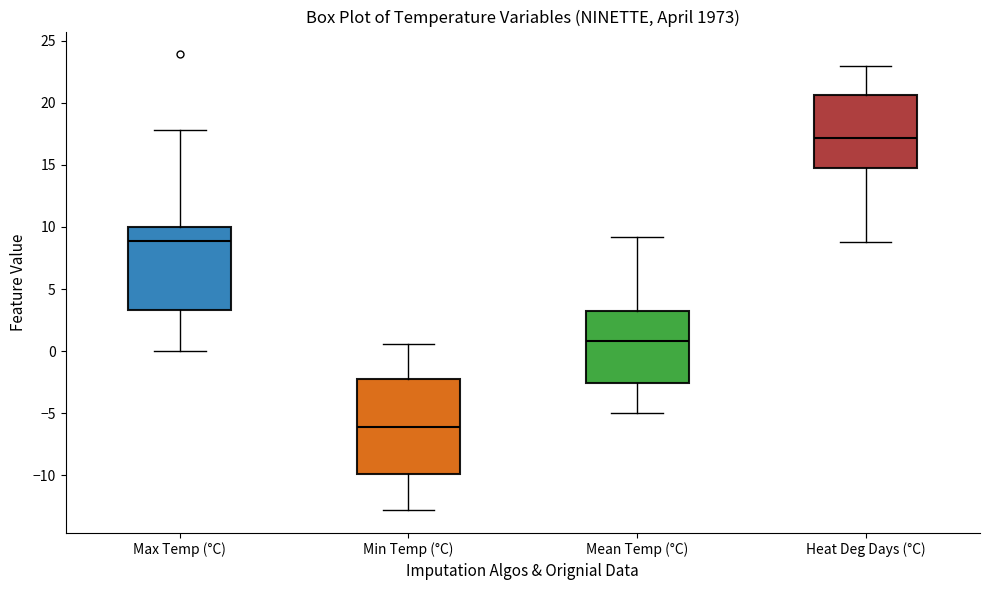

Reading left to right, transcribe this box plot: for each box, give where its median line is, the range the box spans, and where its two whiskers end, as read against the y-axis. The values are not printed on the chart, so give them approximately, as read against the axis.

Max Temp (°C): median 9.0, box 3.5 to 10.0, whiskers 0.0 to 18.0
Min Temp (°C): median -6.0, box -10.0 to -2.0, whiskers -13.0 to 0.5
Mean Temp (°C): median 1.0, box -2.5 to 3.5, whiskers -5.0 to 9.0
Heat Deg Days (°C): median 17.0, box 15.0 to 20.5, whiskers 9.0 to 23.0